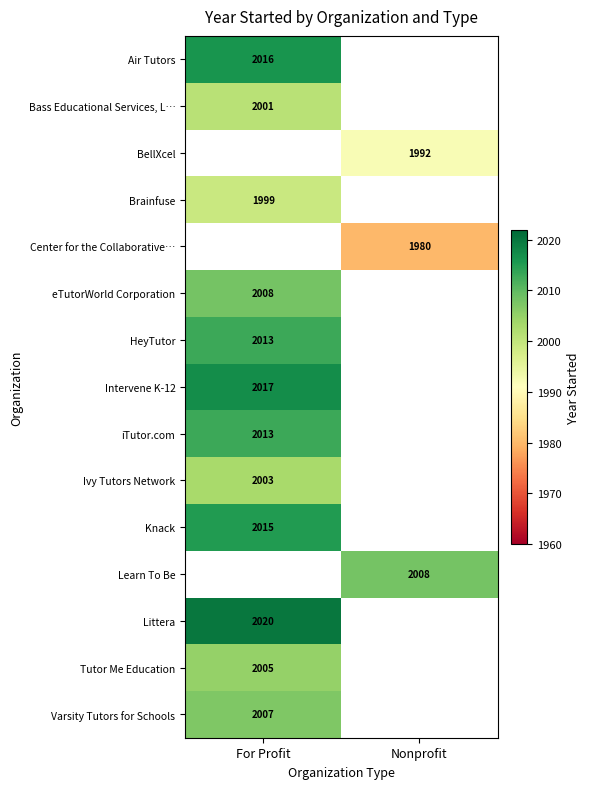

Is it true that HeyTutor equals 1161 at For Profit?

False